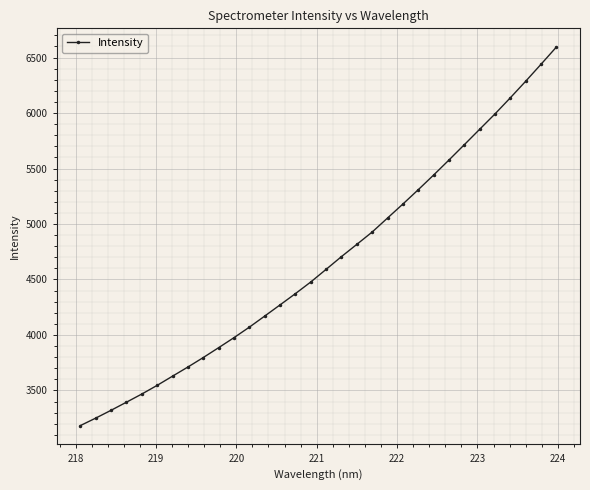

What is the average value?

4660.4